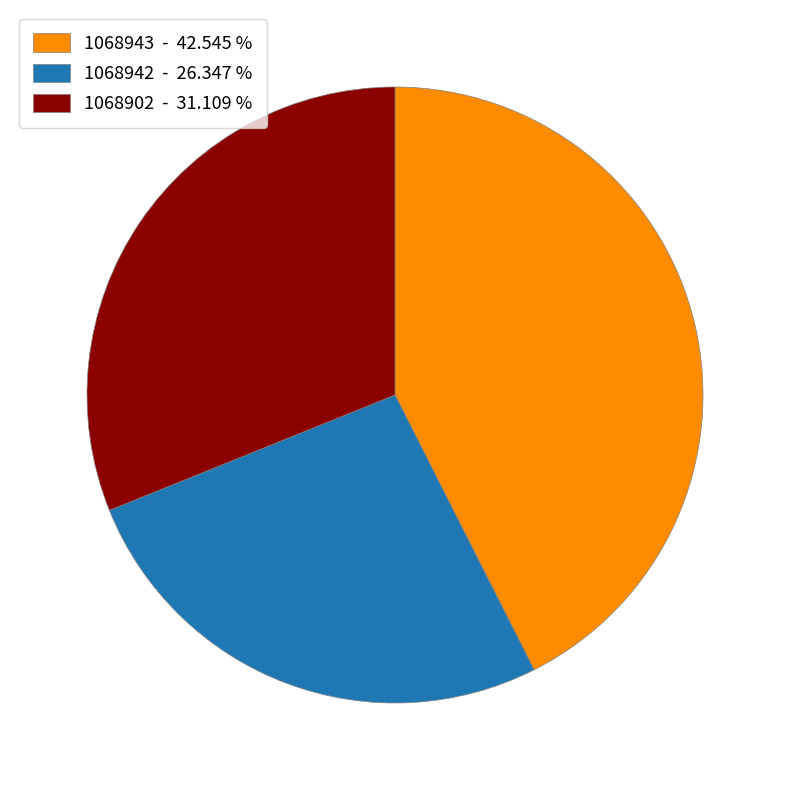

Does any single category account for the majority?

No